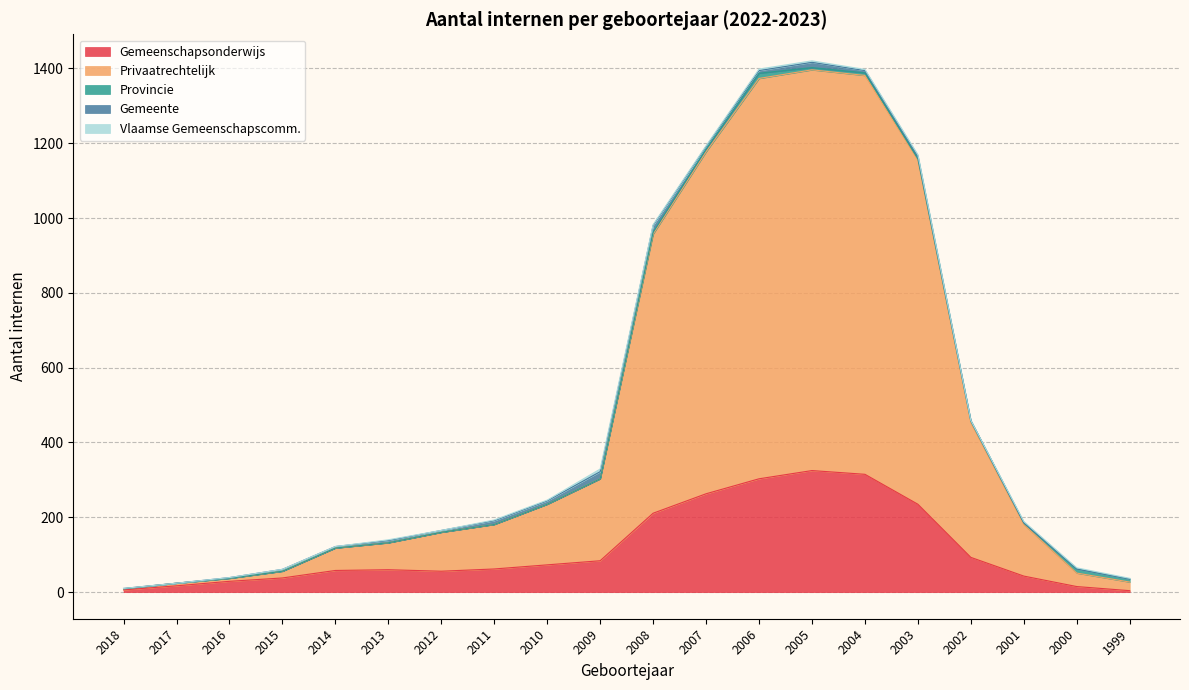

Reading right to left, list all the values displayed in this chart.

Gemeenschapsonderwijs: 1999=4	2000=15	2001=43	2002=93	2003=235	2004=315	2005=325	2006=303	2007=263	2008=211	2009=84	2010=73	2011=62	2012=56	2013=60	2014=58	2015=38	2016=29	2017=17	2018=6
Privaatrechtelijk: 1999=23	2000=36	2001=138	2002=360	2003=920	2004=1066	2005=1071	2006=1070	2007=914	2008=746	2009=219	2010=162	2011=119	2012=104	2013=72	2014=60	2015=18	2016=8	2017=7	2018=3
Provincie: 1999=8	2000=11	2001=4	2002=4	2003=3	2004=7	2005=6	2006=14	2007=7	2008=5	2009=0	2010=0	2011=0	2012=0	2013=0	2014=0	2015=0	2016=0	2017=0	2018=0
Gemeente: 1999=0	2000=0	2001=1	2002=2	2003=7	2004=6	2005=14	2006=7	2007=7	2008=18	2009=19	2010=9	2011=10	2012=5	2013=6	2014=4	2015=5	2016=2	2017=0	2018=1
Vlaamse Gemeenschapscomm.: 1999=2	2000=3	2001=3	2002=0	2003=4	2004=3	2005=4	2006=4	2007=2	2008=2	2009=7	2010=2	2011=2	2012=0	2013=2	2014=0	2015=0	2016=0	2017=0	2018=0